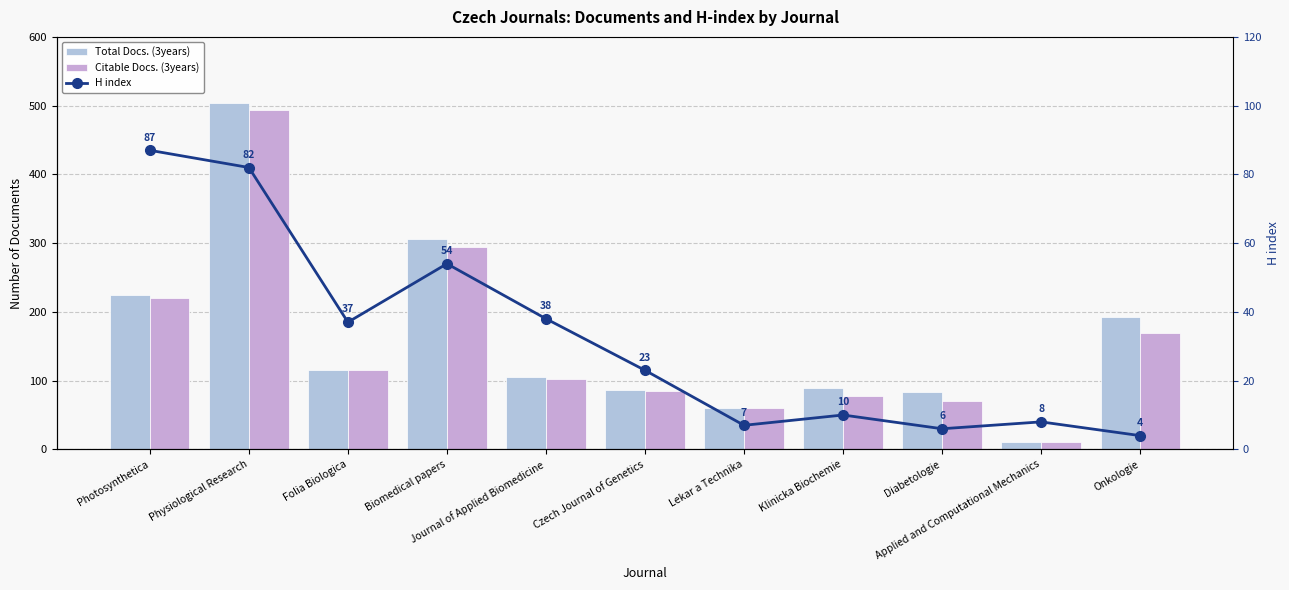

What is the average value of the H index series?

32